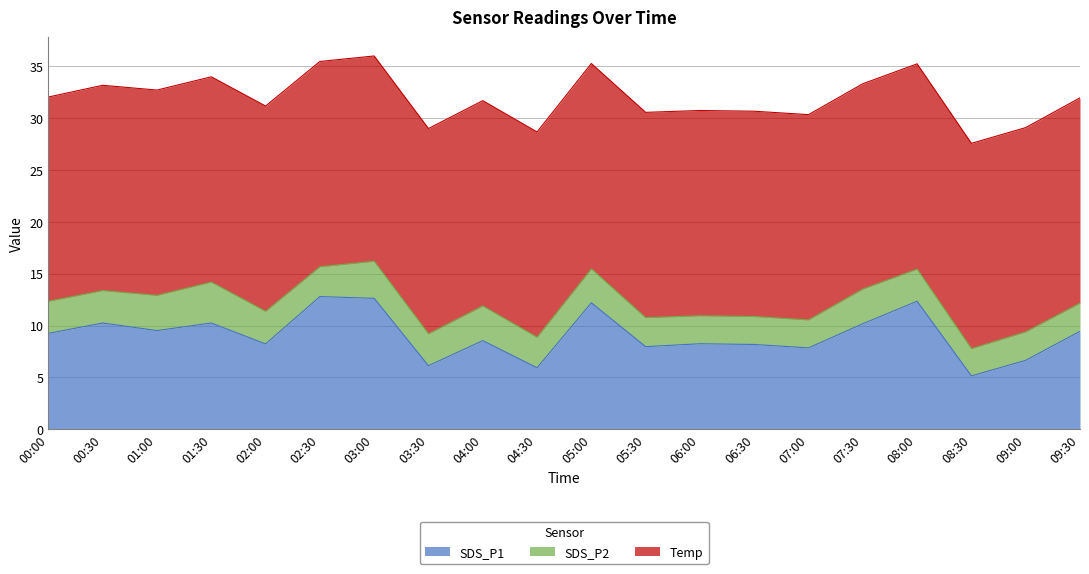

At which category does SDS_P1 reach its first local peak?

00:30